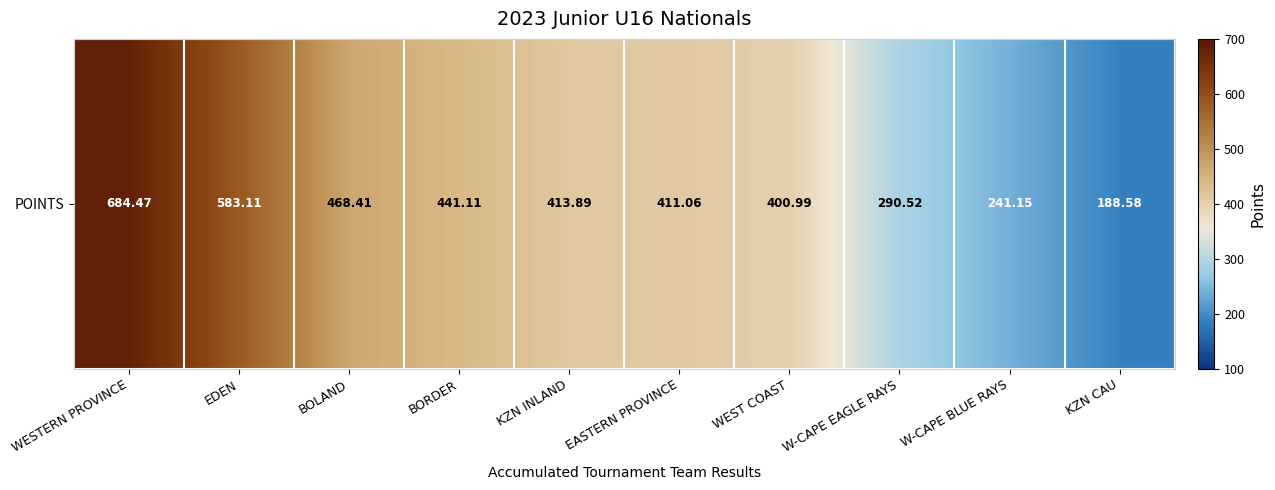

What is the greatest value displayed?

684.5